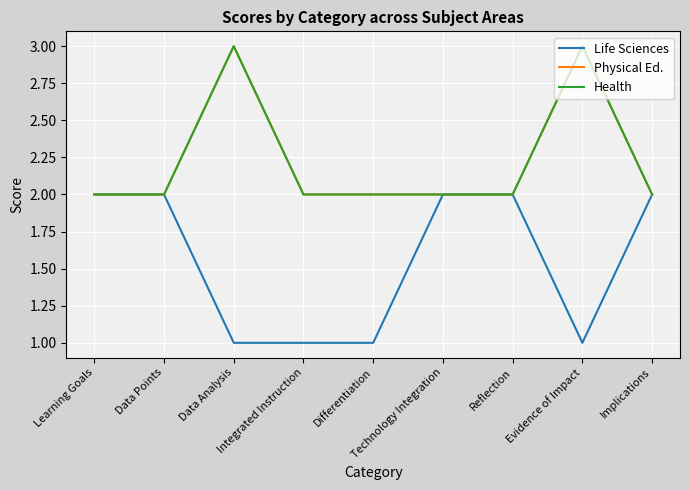

How many lines are shown in the chart?

3